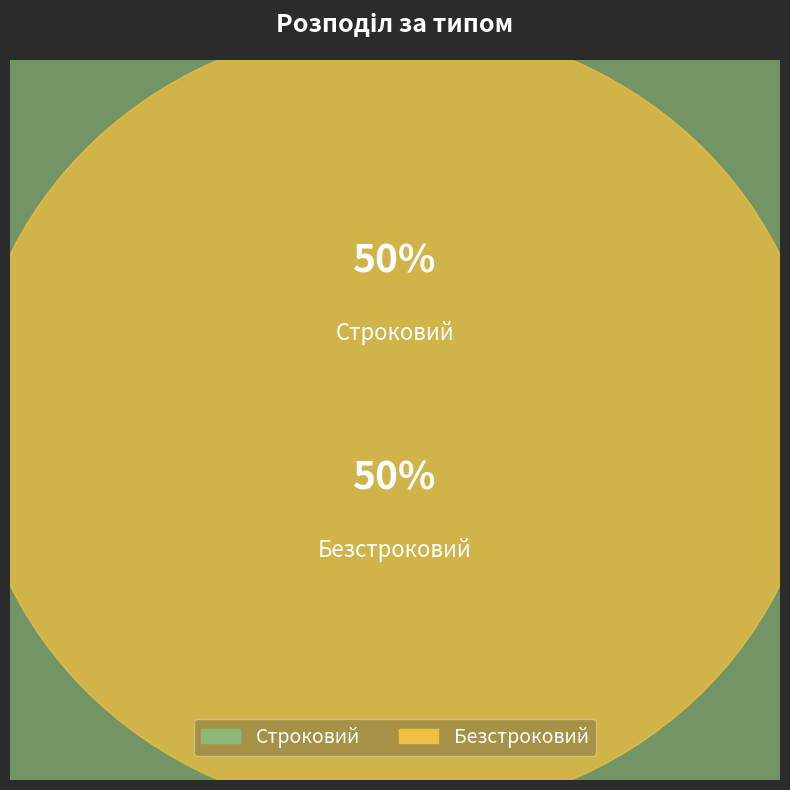

What is the total percentage of Безстроковий and Строковий?

100.0%